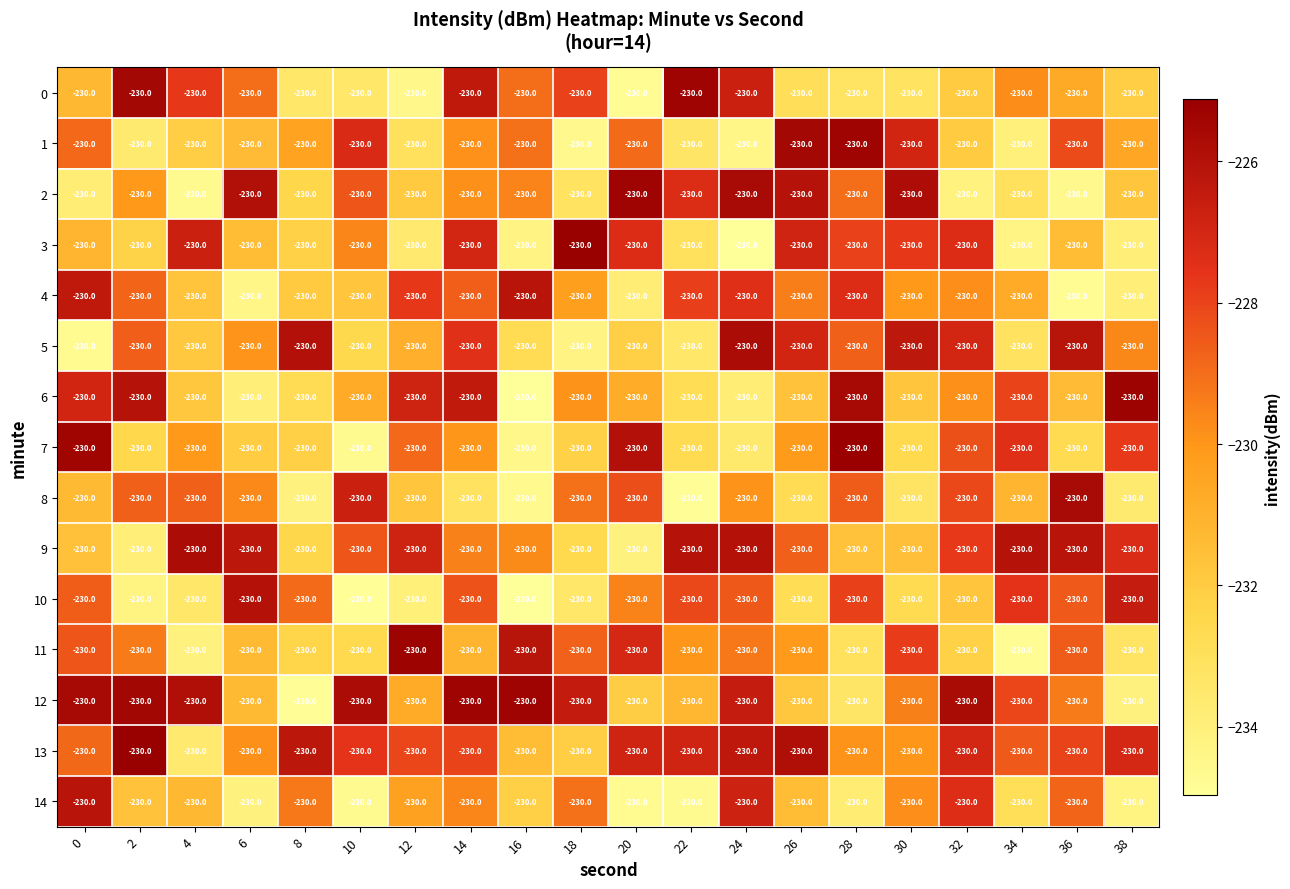

Rank the series at 22 from highest to lowest value.

0, 9, 13, 2, 4, 10, 11, 12, 7, 6, 3, 1, 5, 14, 8